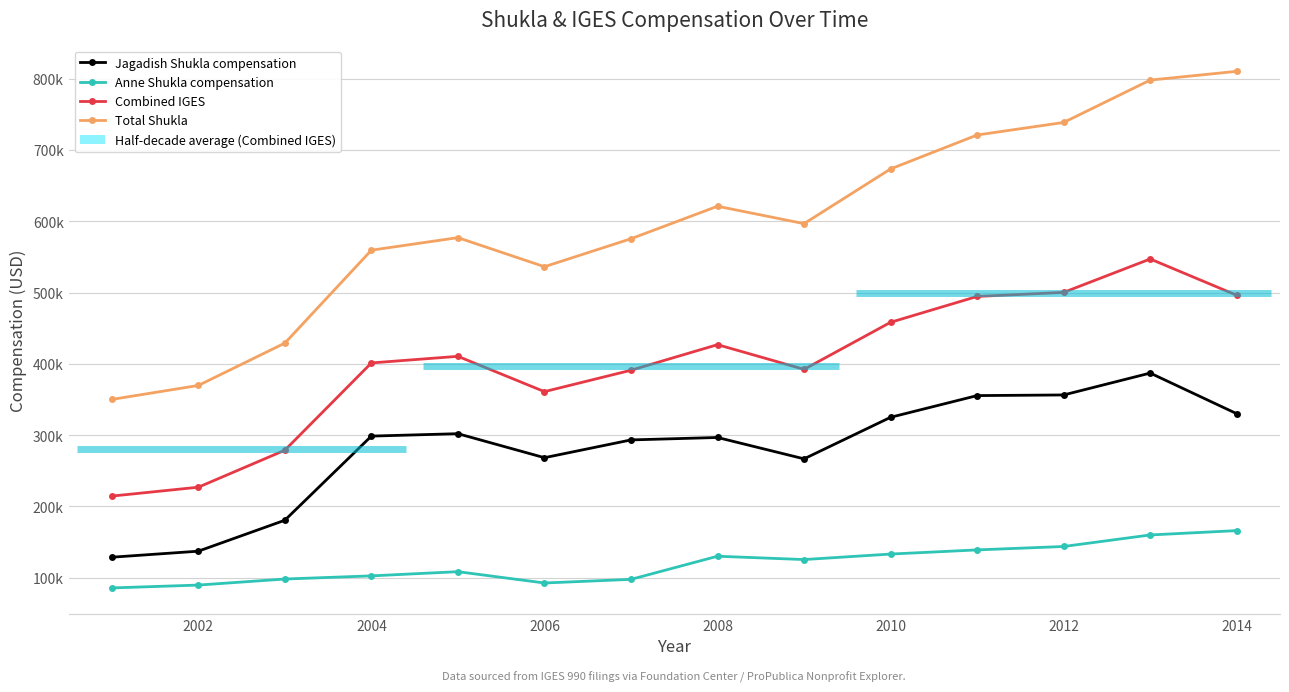

What is the spread (max minus min) of values at 2004?

456737.1